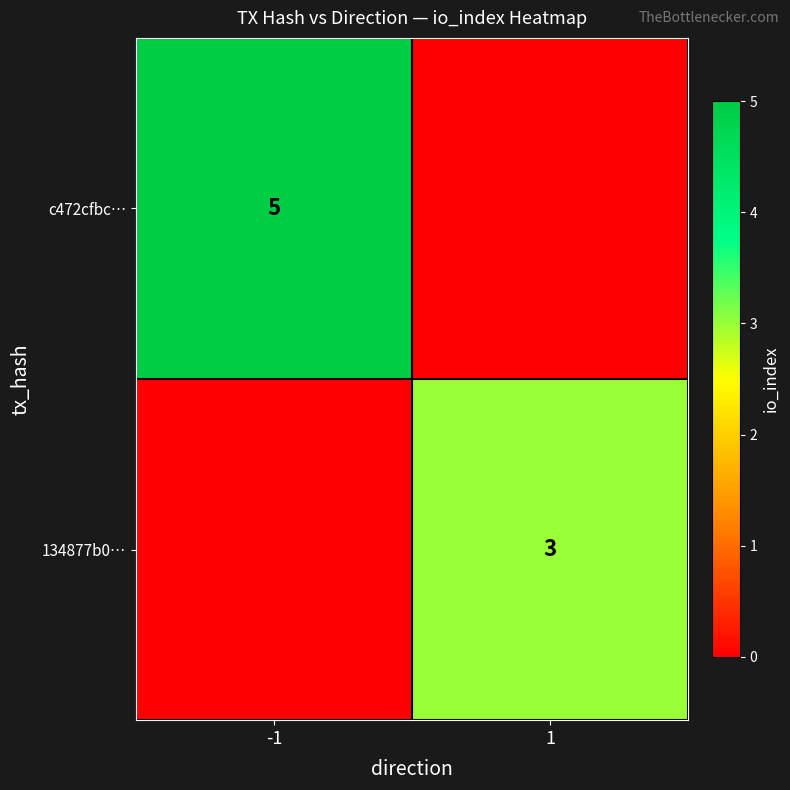

True or false: 134877b0… has a value of 1 at 1.

False